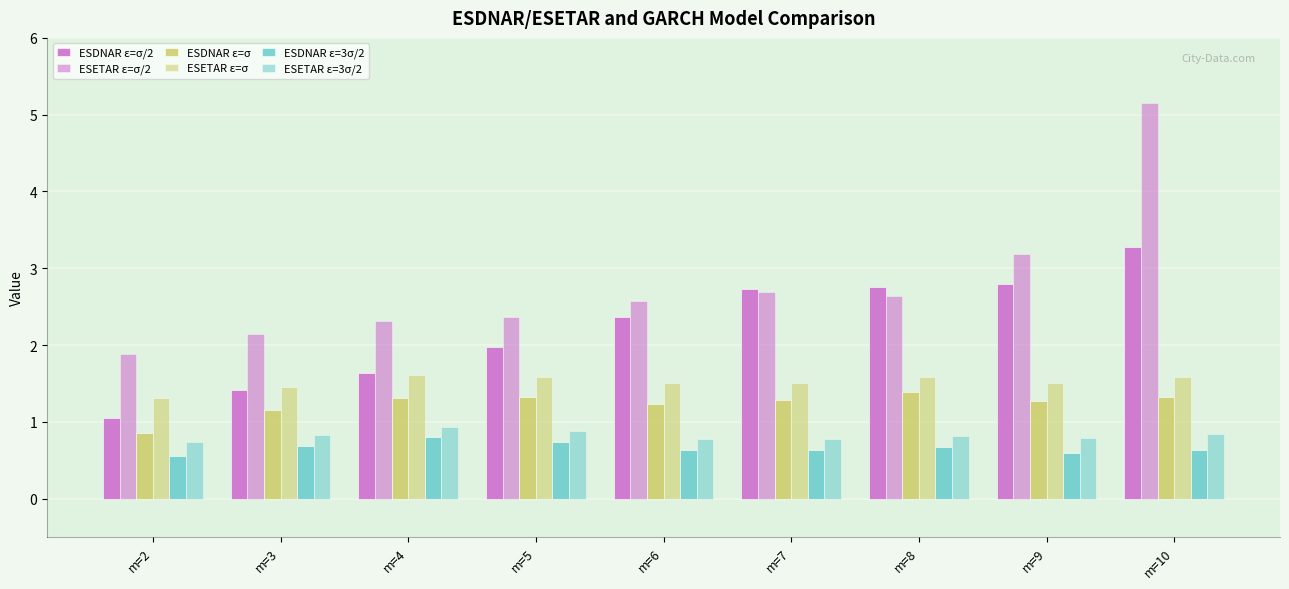

At which label does ESDNAR ε=σ/2 reach its peak?

m=10